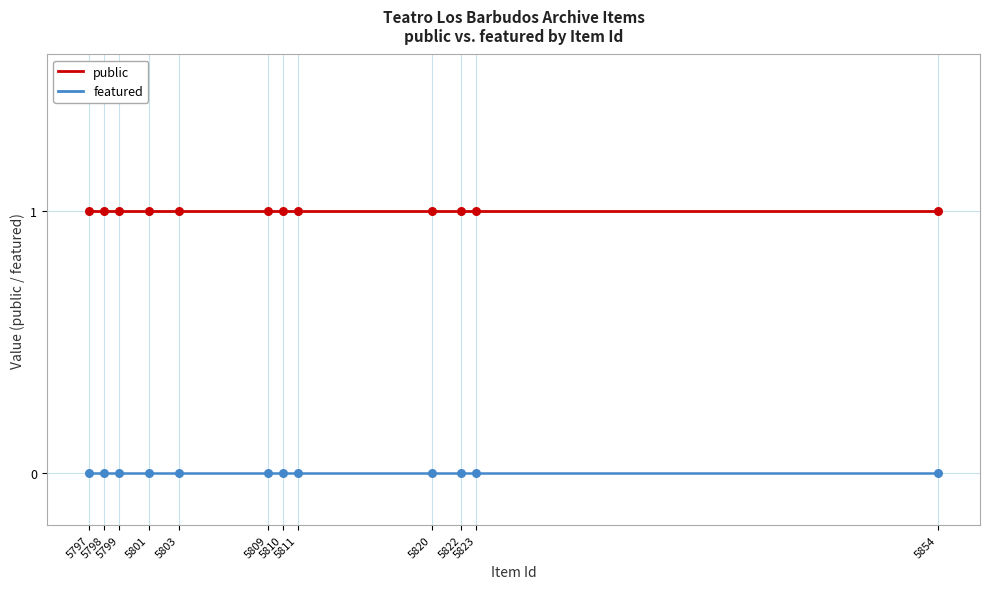

Which series has the largest total across all categories?

public